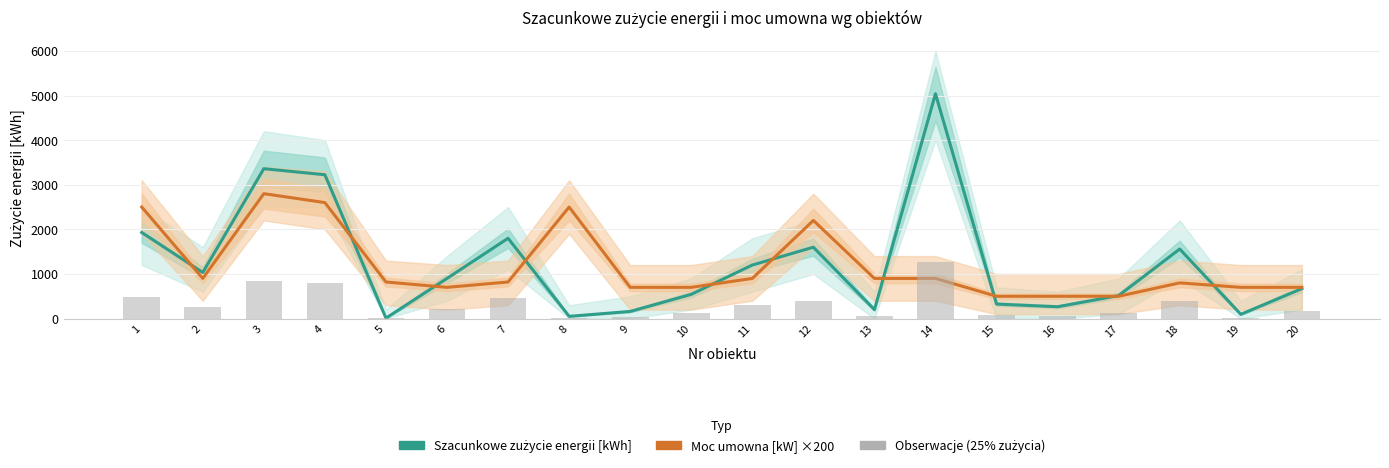

How many series are shown in this chart?

3